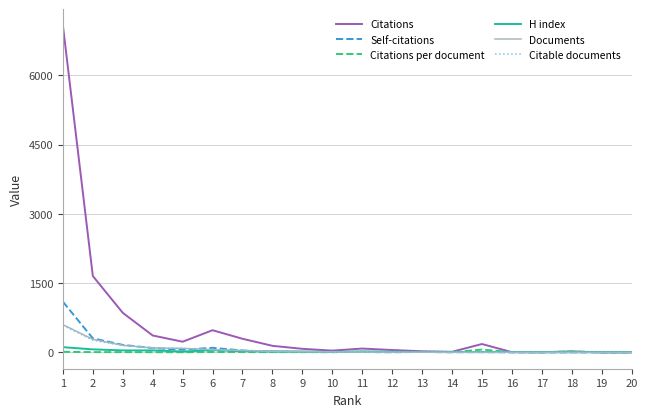

Which series has the widest spread of values?

Citations